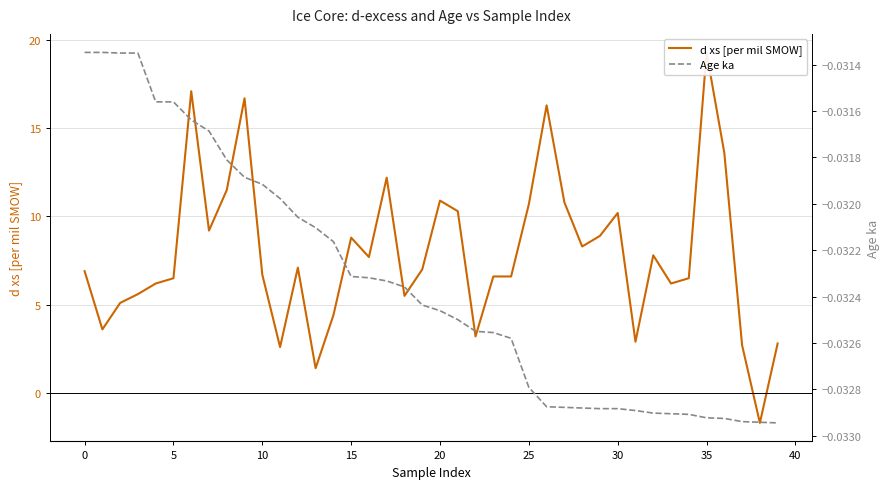

Which label corresponds to the smallest value in the chart?

38